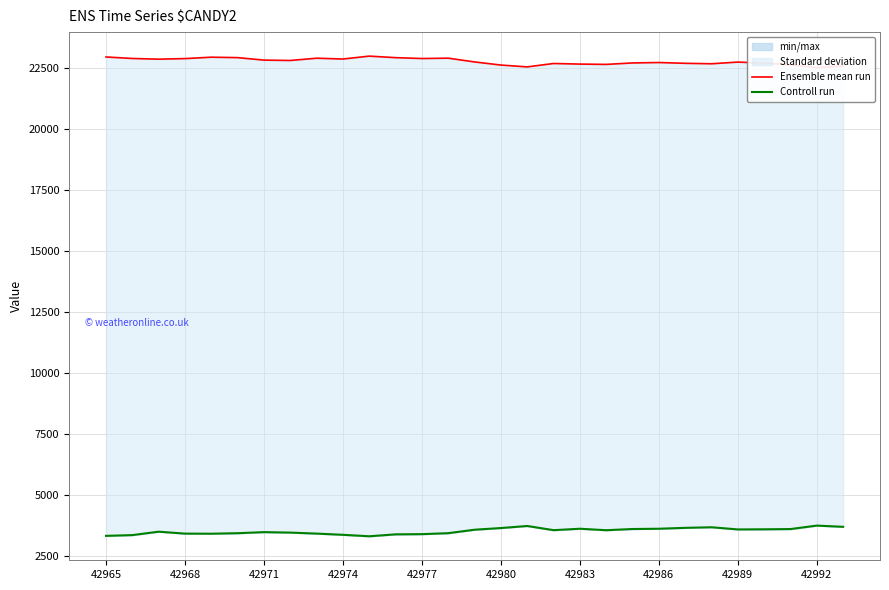

List the series in order of their overall mean, lowest first.

Controll run, Ensemble mean run